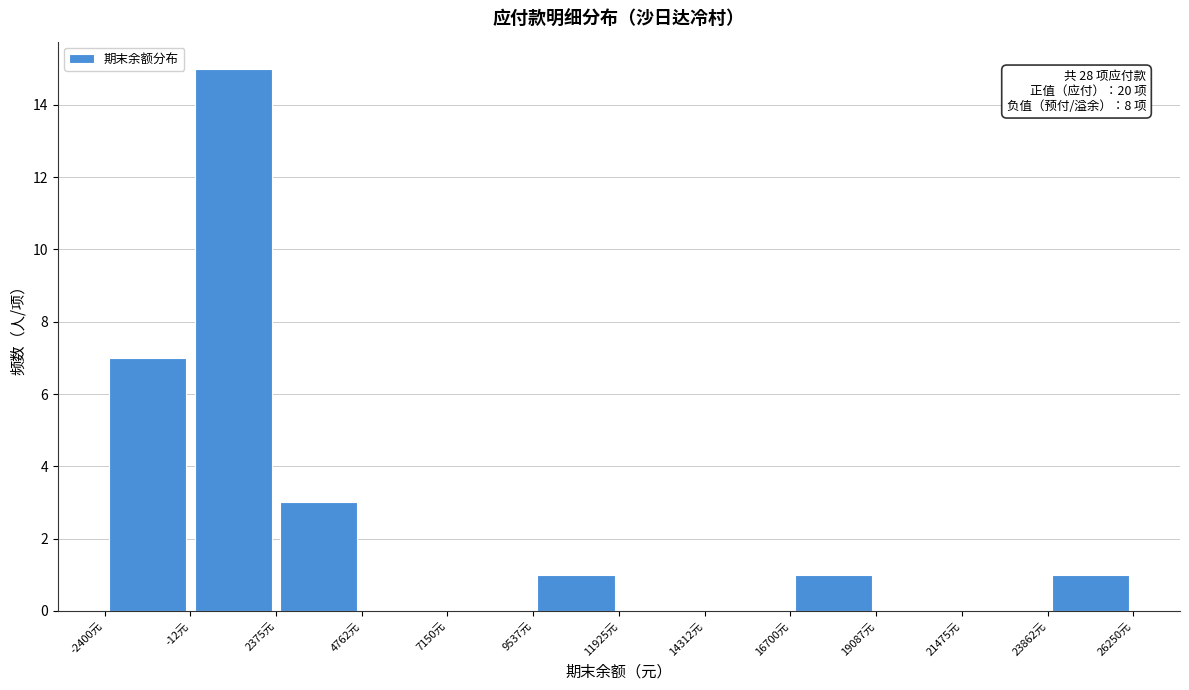

Over which range of the x-axis is the bar tallest?

0 to 2500